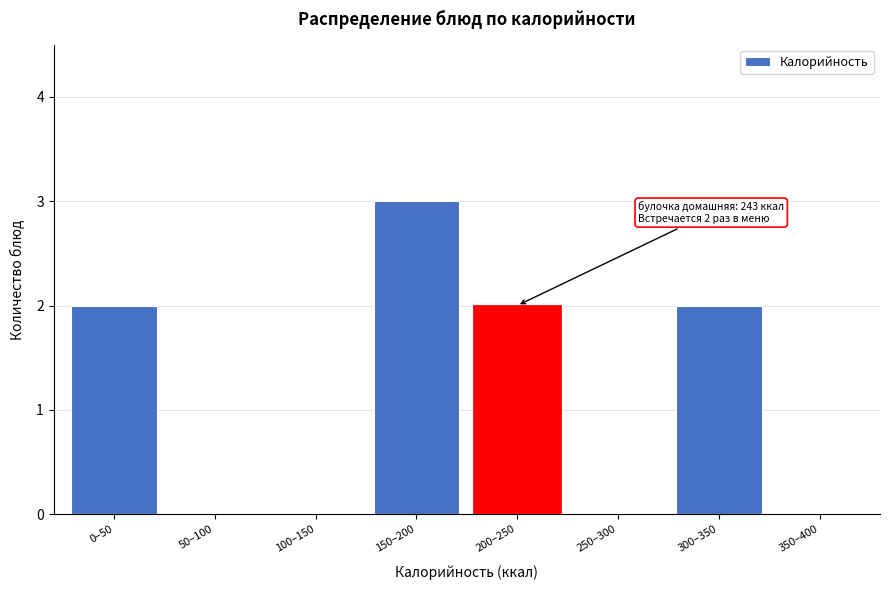

Reading left to right, what are all the values shown in this chart?

0–50=2	50–100=0	100–150=0	150–200=3	200–250=2	250–300=0	300–350=2	350–400=0